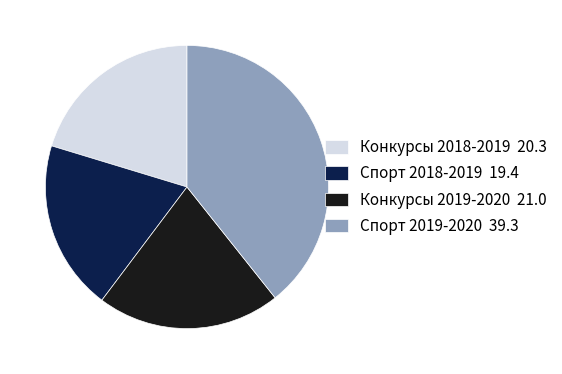

Is there a majority slice in this chart?

No